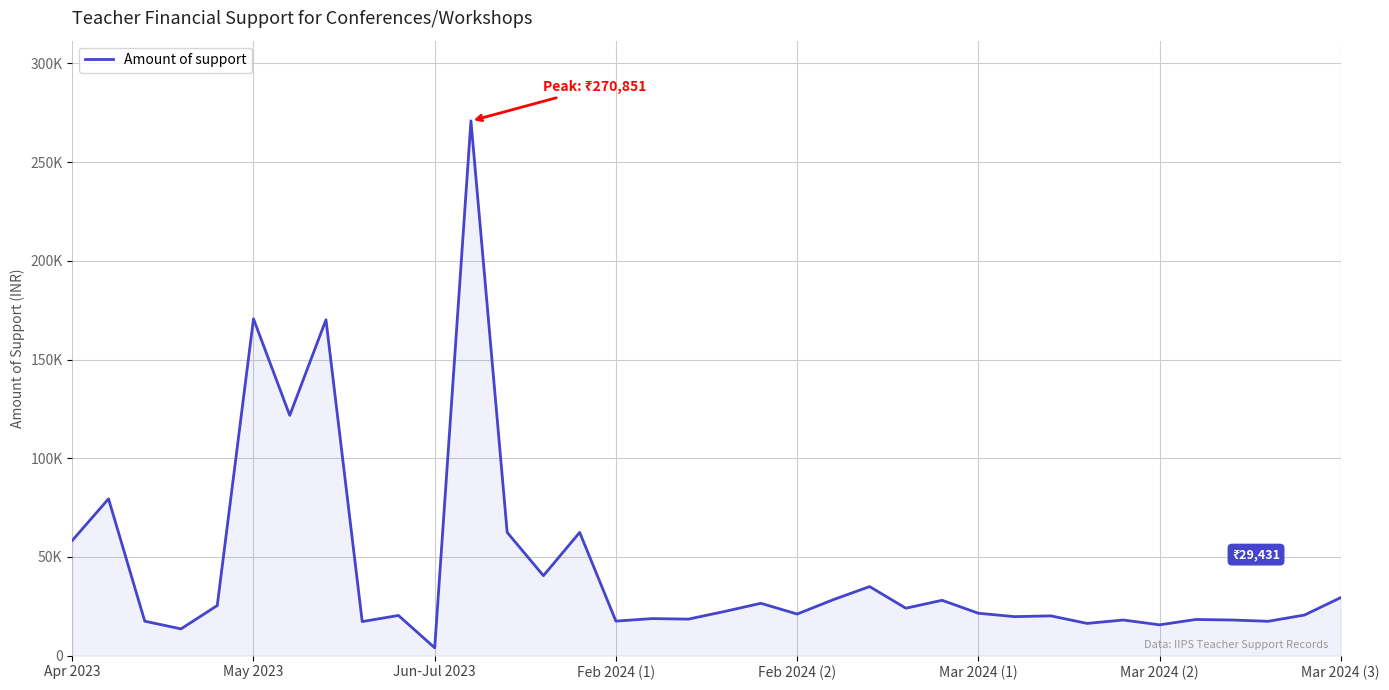

What is the difference between the maximum and second lowest values?

257265